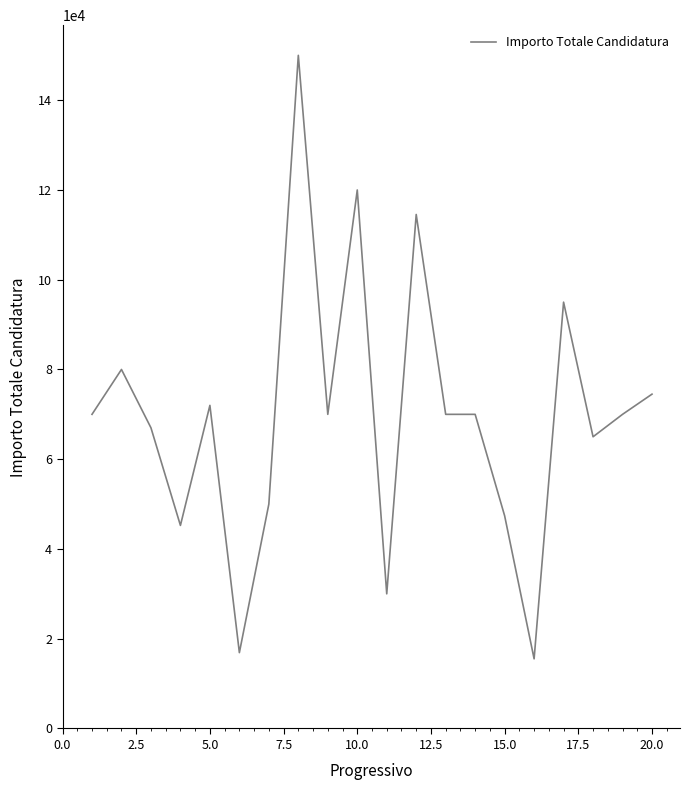

What is the smallest value displayed?

15515